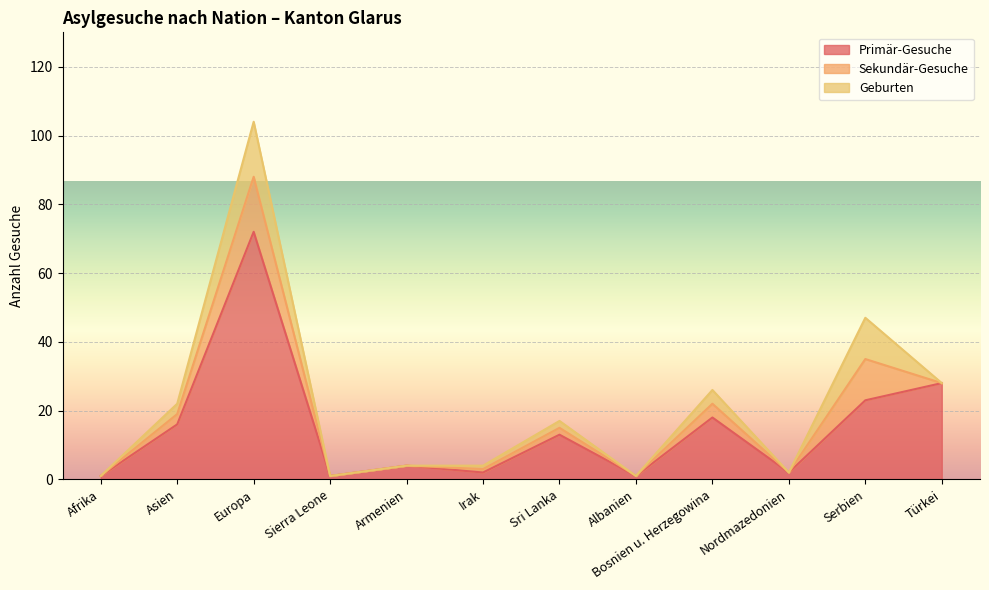

What is the difference between the maximum and second lowest values in the Sekundär-Gesuche series?

16